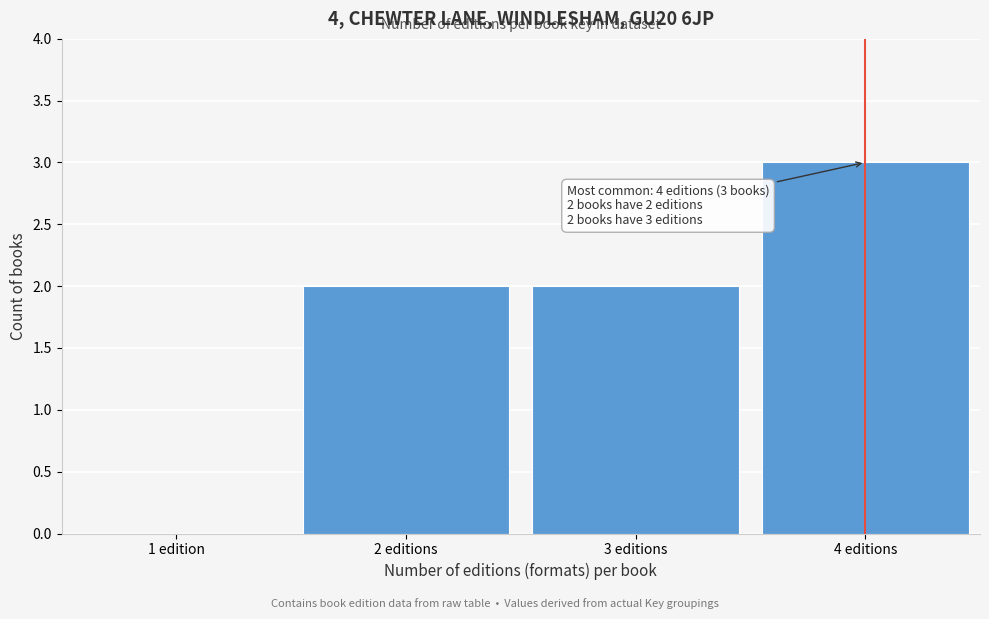

Reading left to right, extract all data points from this chart.

1 edition=0	2 editions=2	3 editions=2	4 editions=3